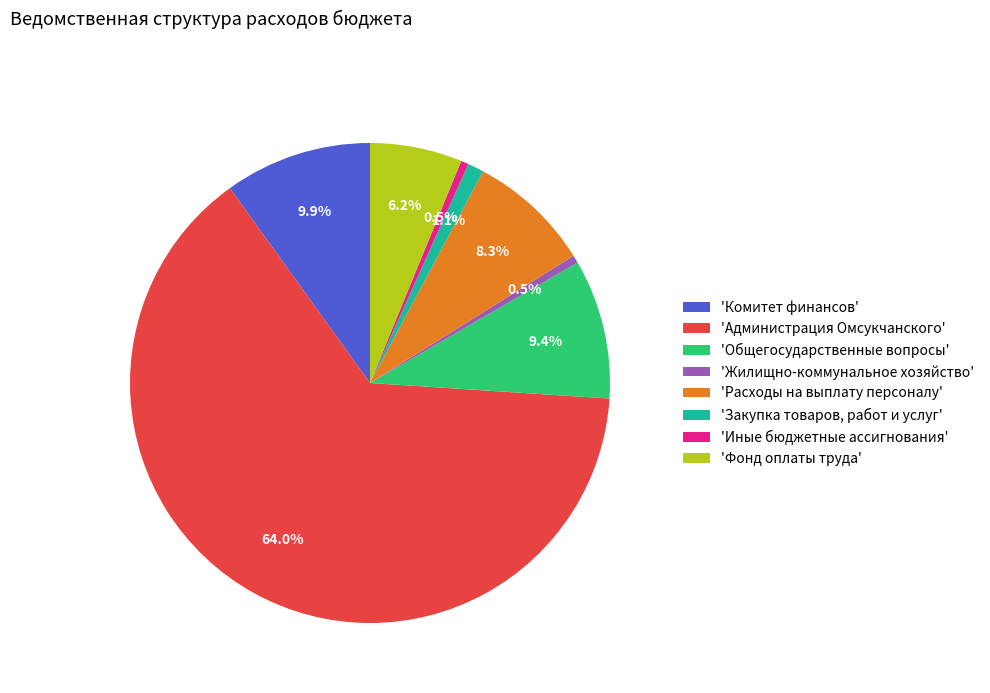

How many slices are in this pie chart?

8